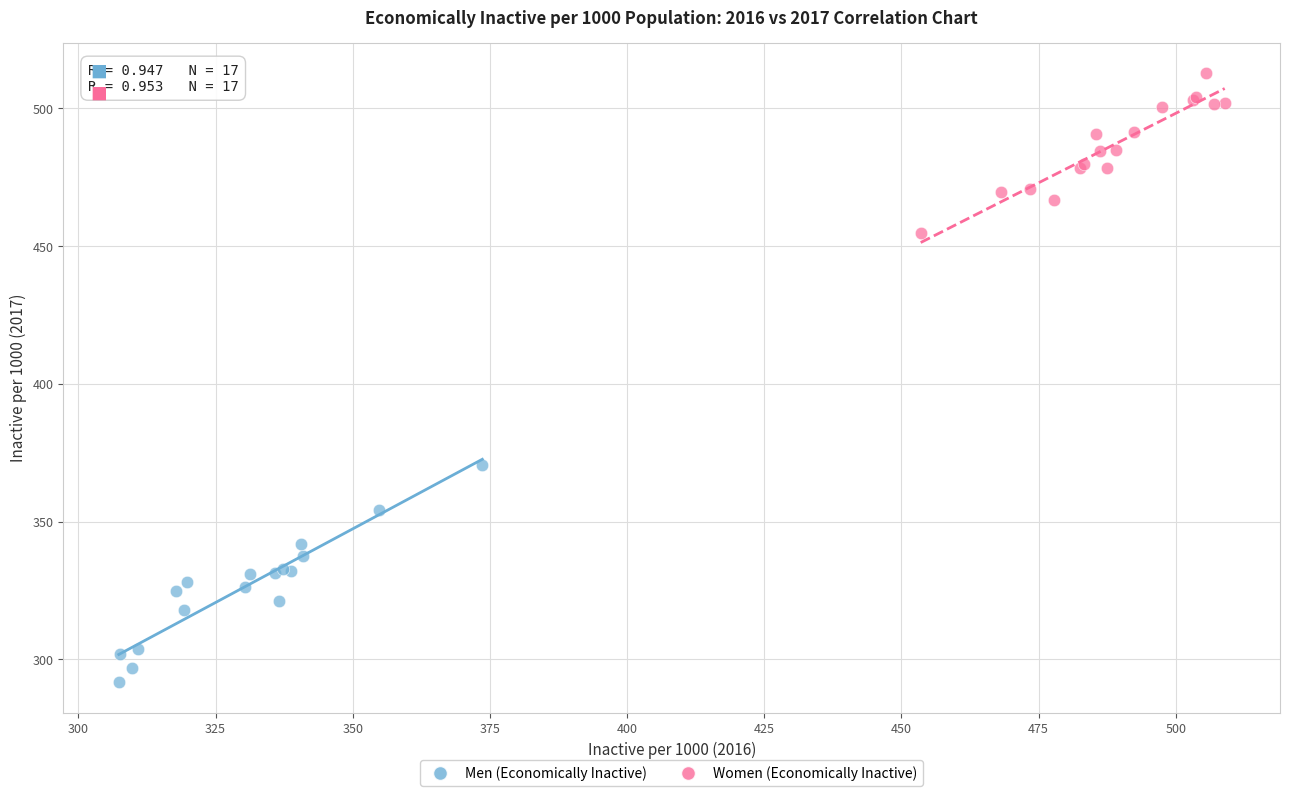

Which series reaches the minimum Y coordinate?

Men (Economically Inactive)